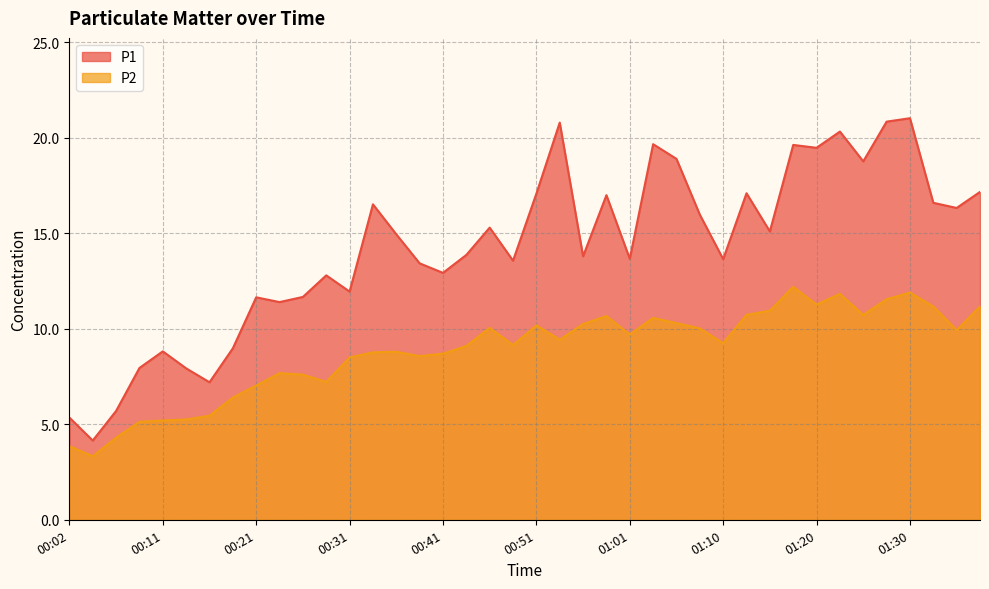

Read the P1 value at 00:46.

15.3